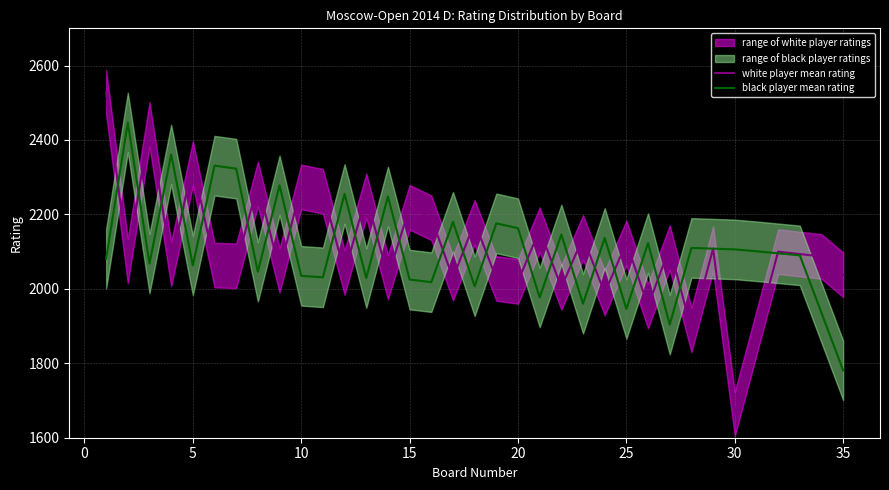

Which category has the lowest value in the black player mean rating series?

35